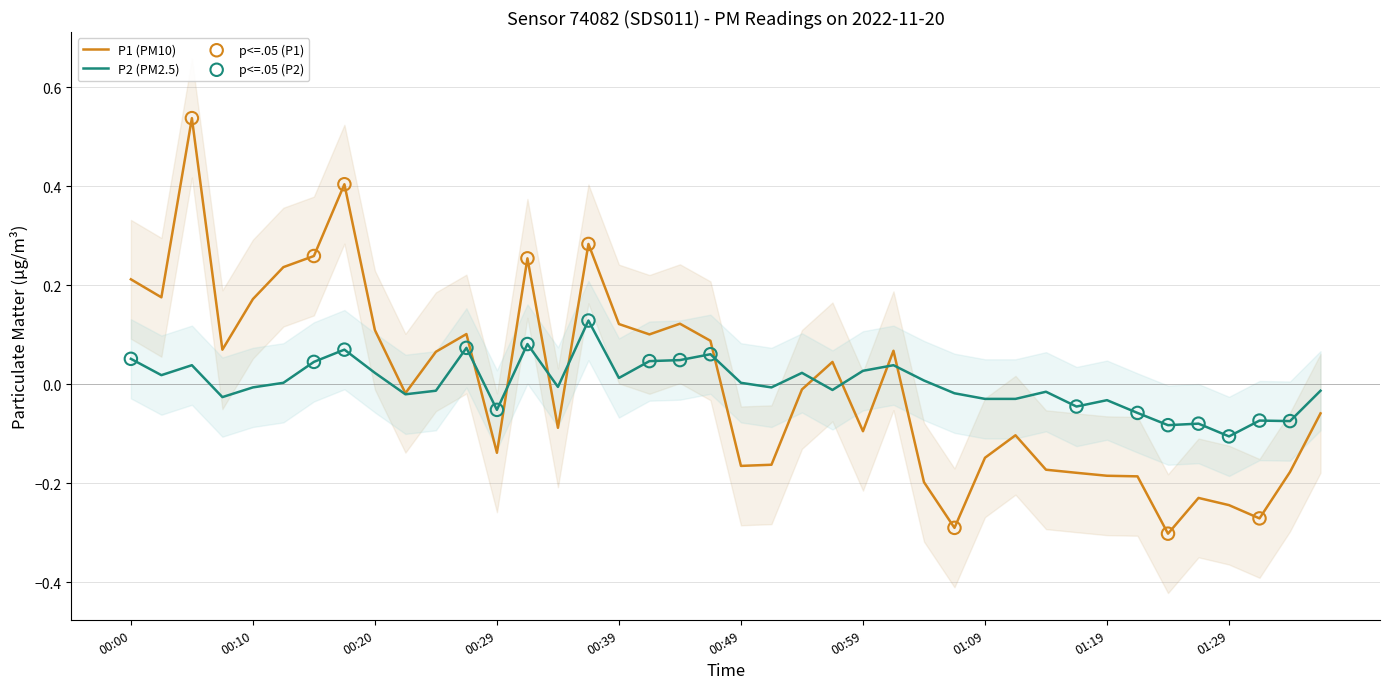

Which series has the largest total across all categories?

P1